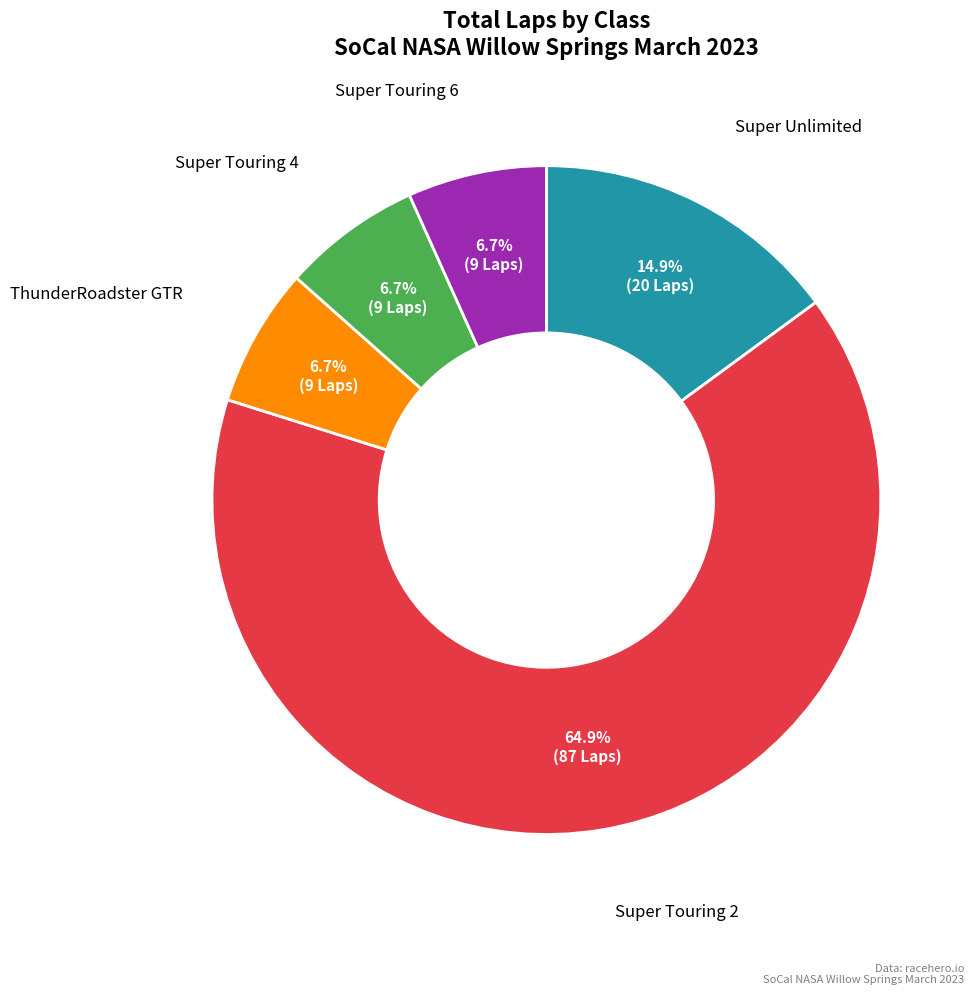

Does any single category account for the majority?

Yes